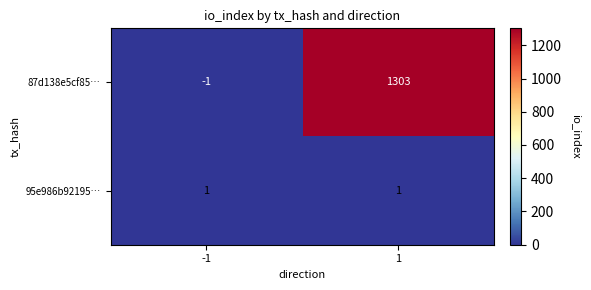

Count the number of data series in this chart.

2